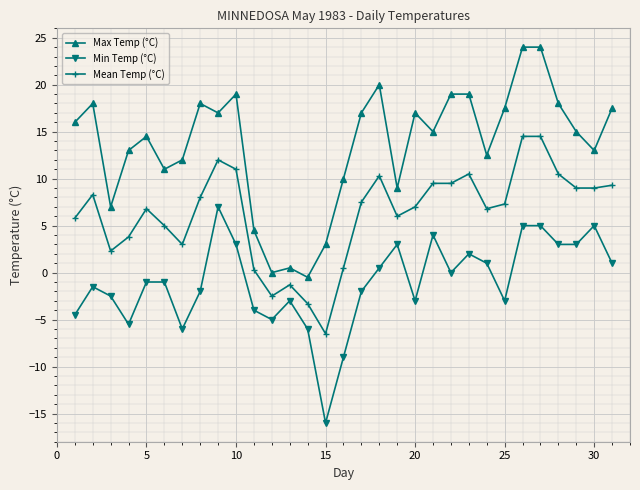

How many distinct data groups are displayed?

3